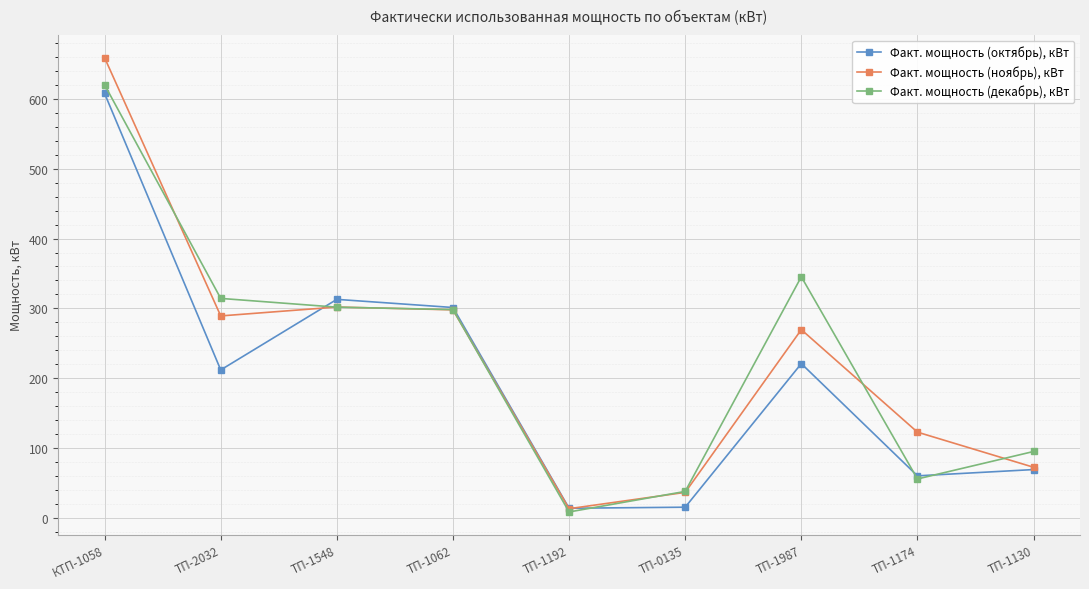

True or false: Факт. мощность (декабрь), кВт has a value of 314.2 at ТП-2032.

True